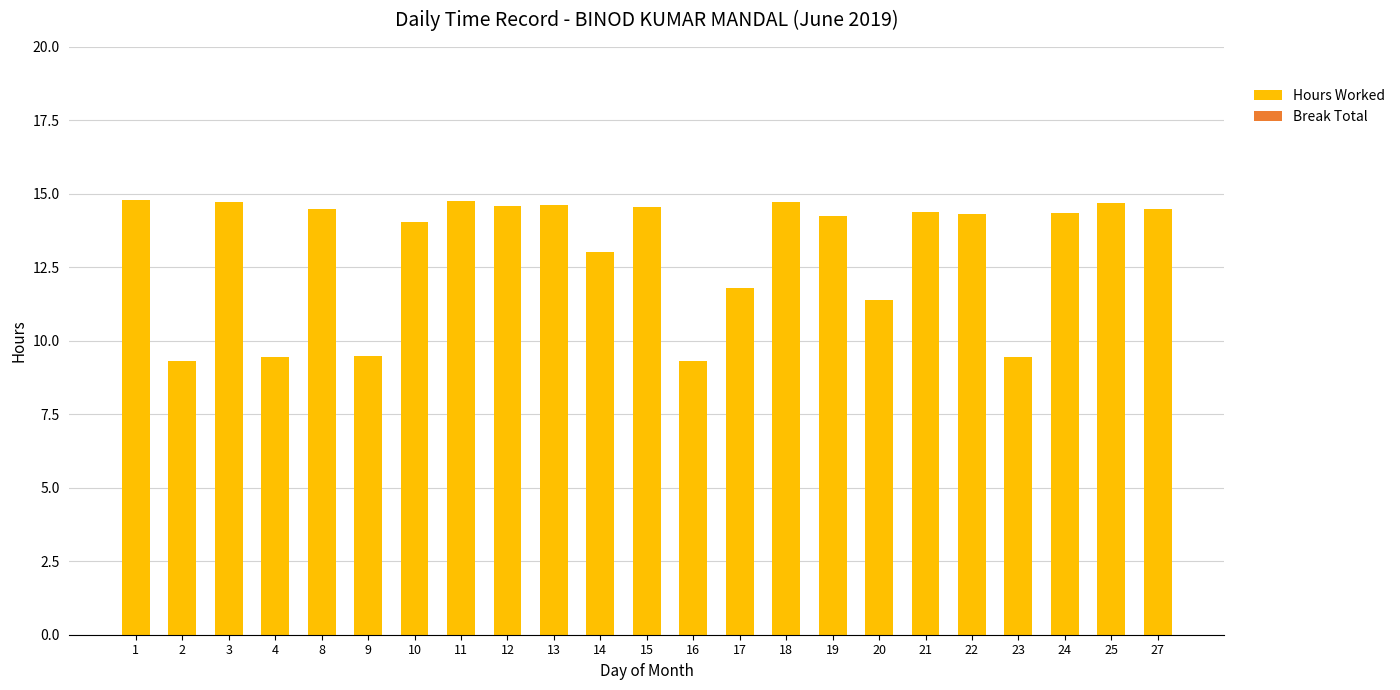

Are the bars horizontal?

No